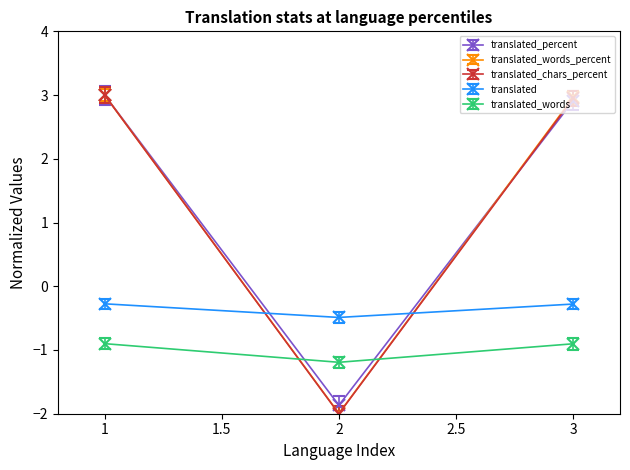

What is the difference between the highest and lowest values at 1?

3.9